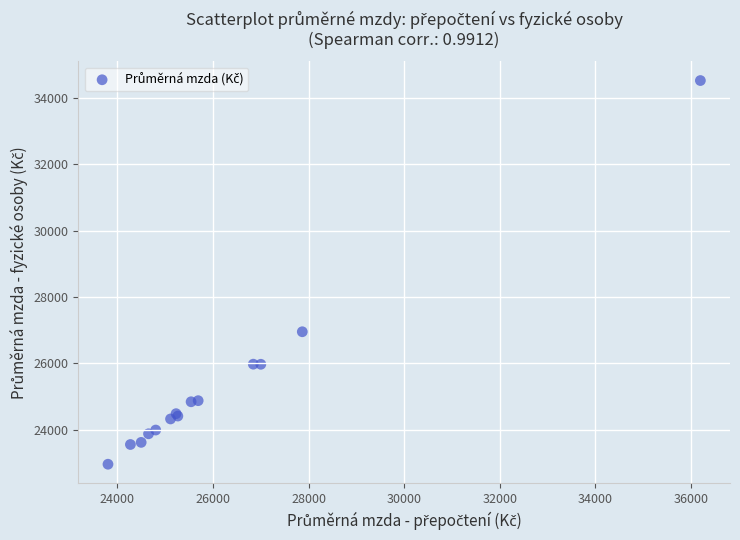

What Y value in the scatter plot is closest to 28743?

26952